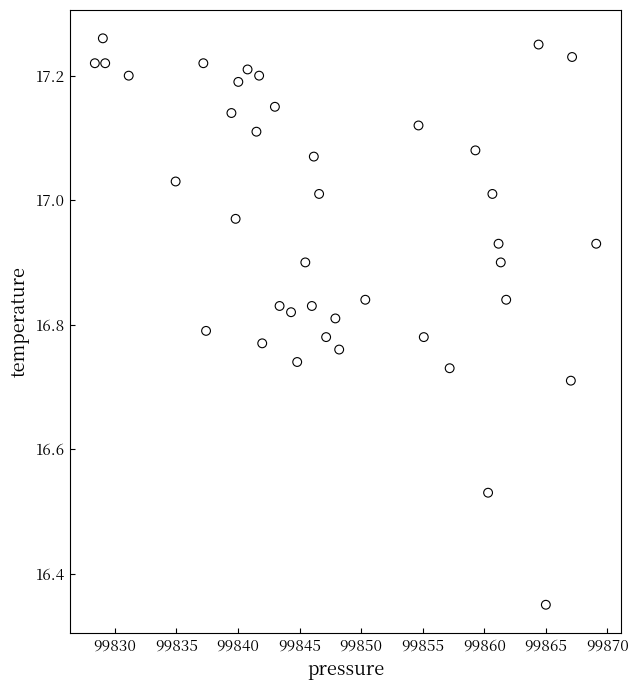

What is the range of Y values (max minus min)?

0.9